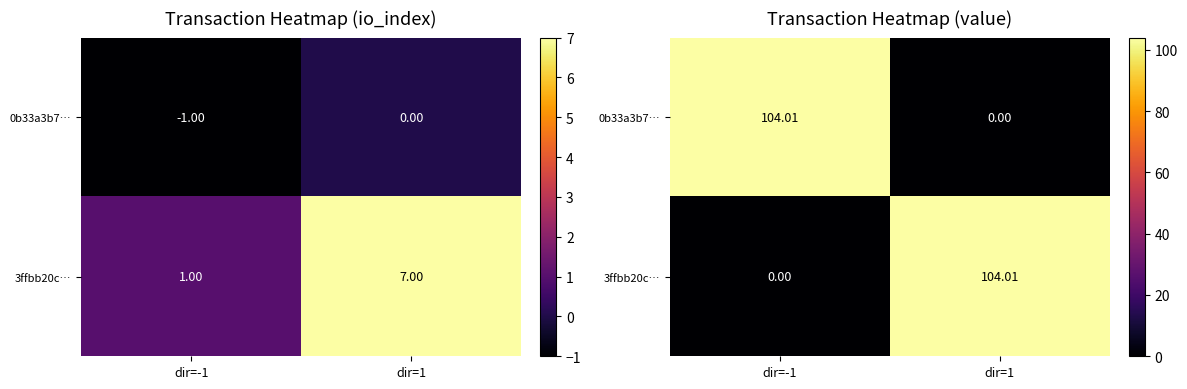

What is the spread (max minus min) of values at dir=1?

104.0